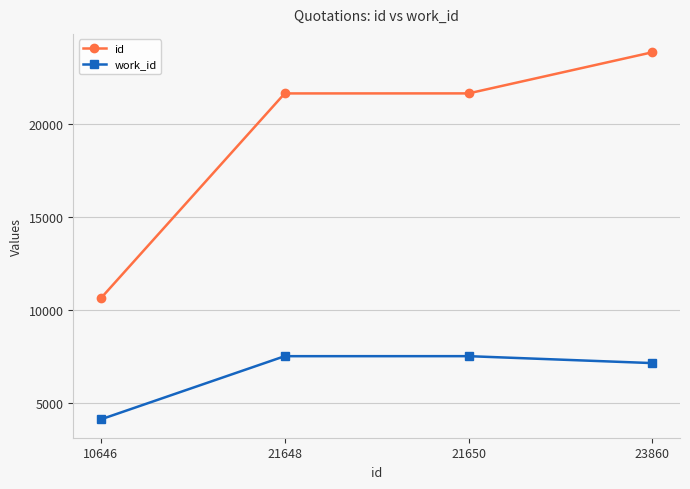

At which category is the sum across all series the highest?

23860